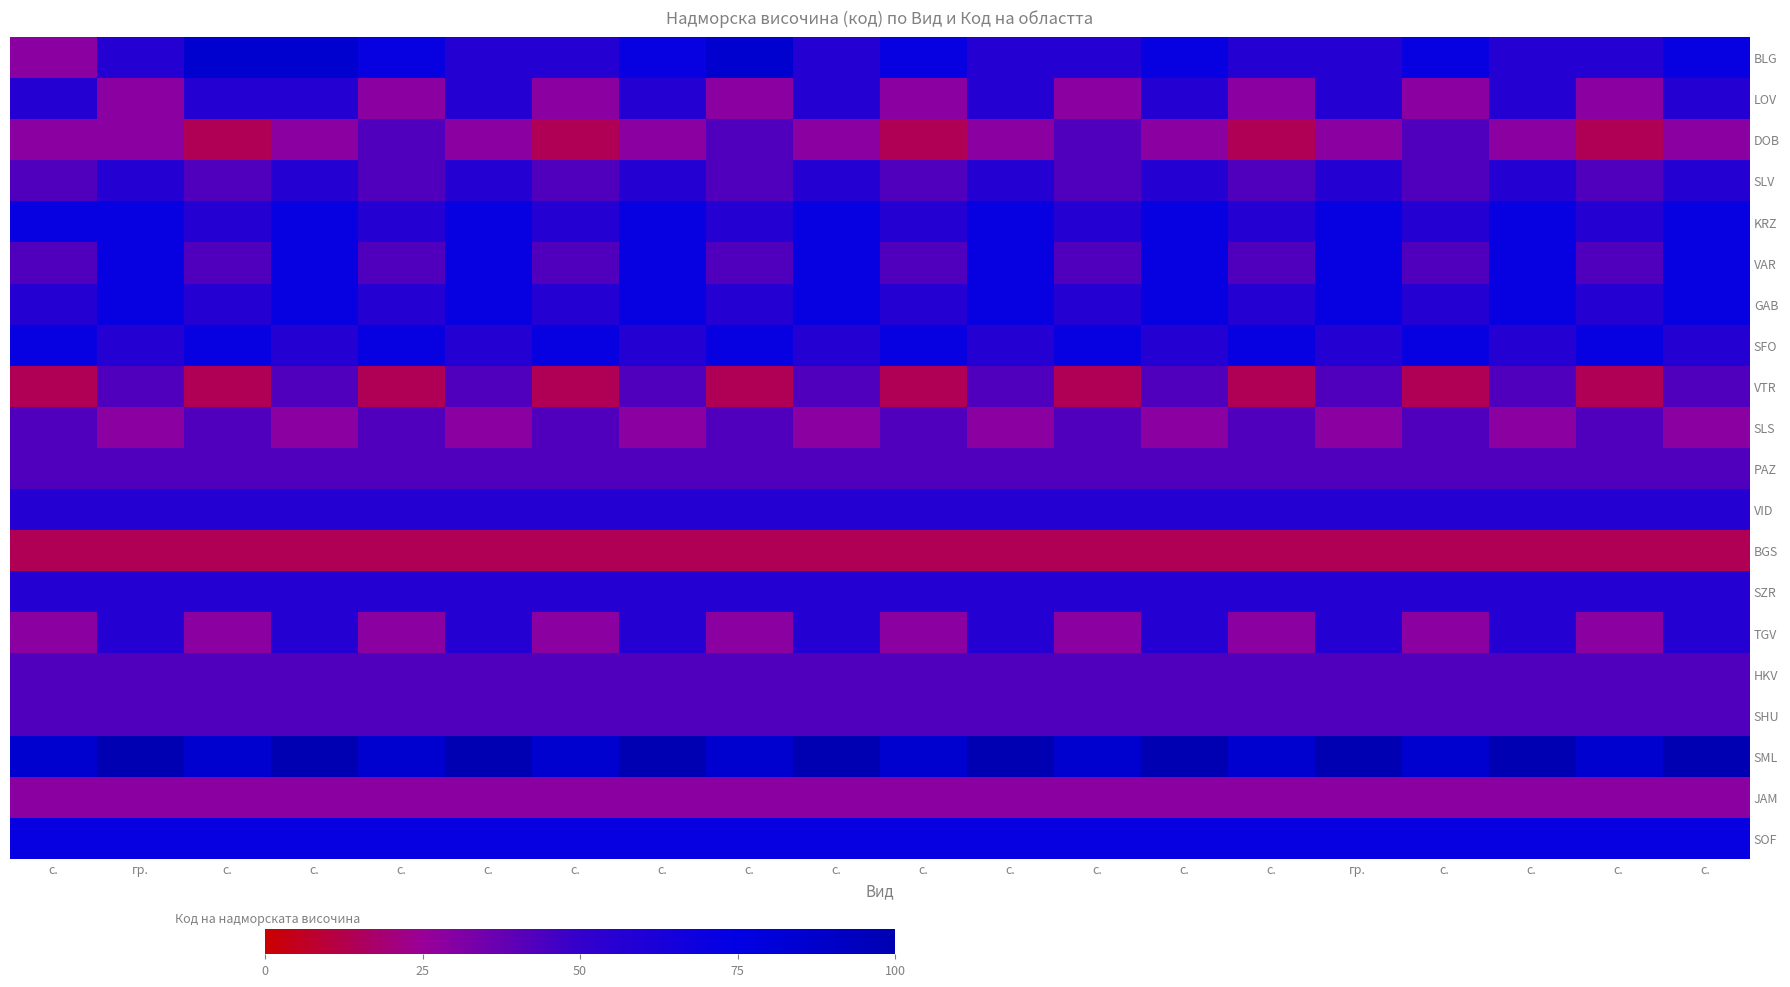

At how many categories does at least one series exceed 29?

20